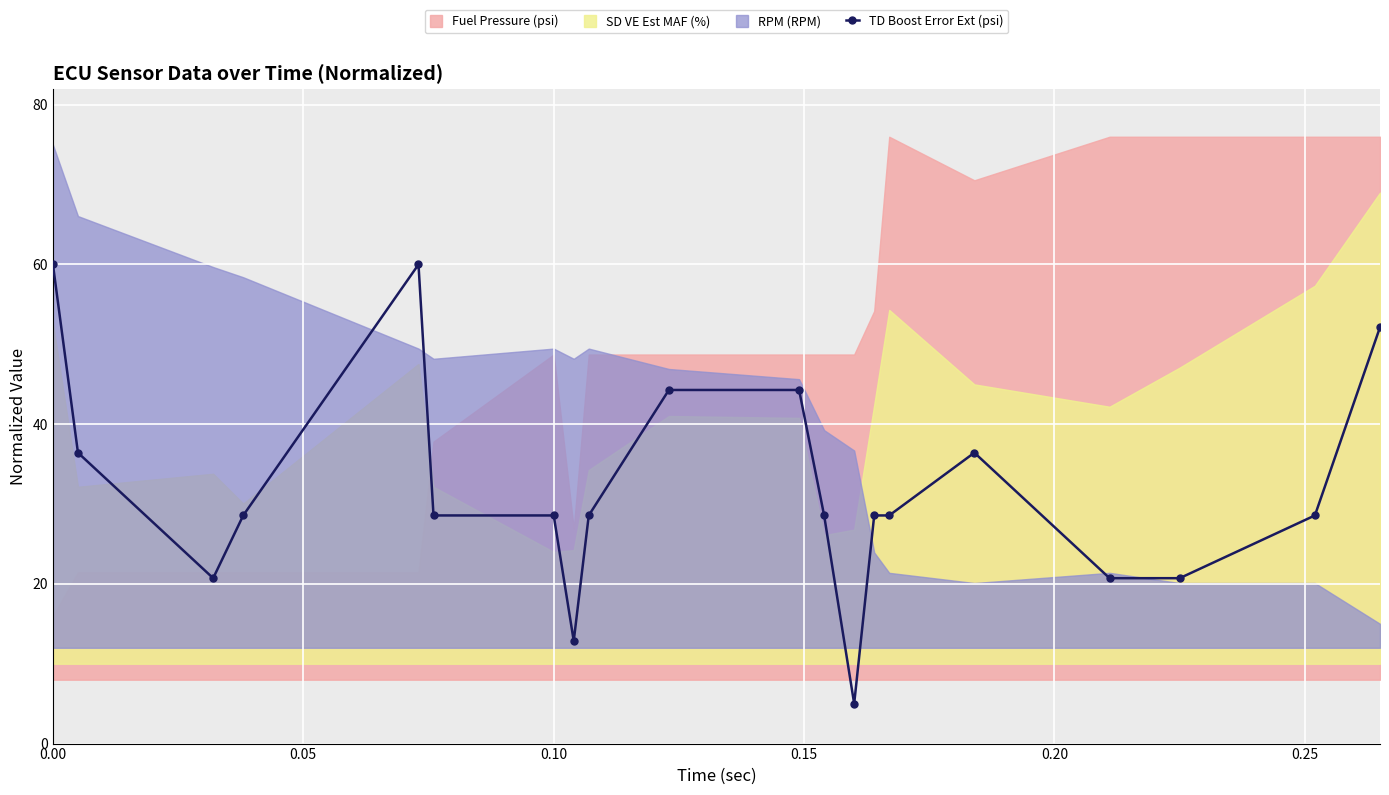

How many lines are shown in the chart?

1